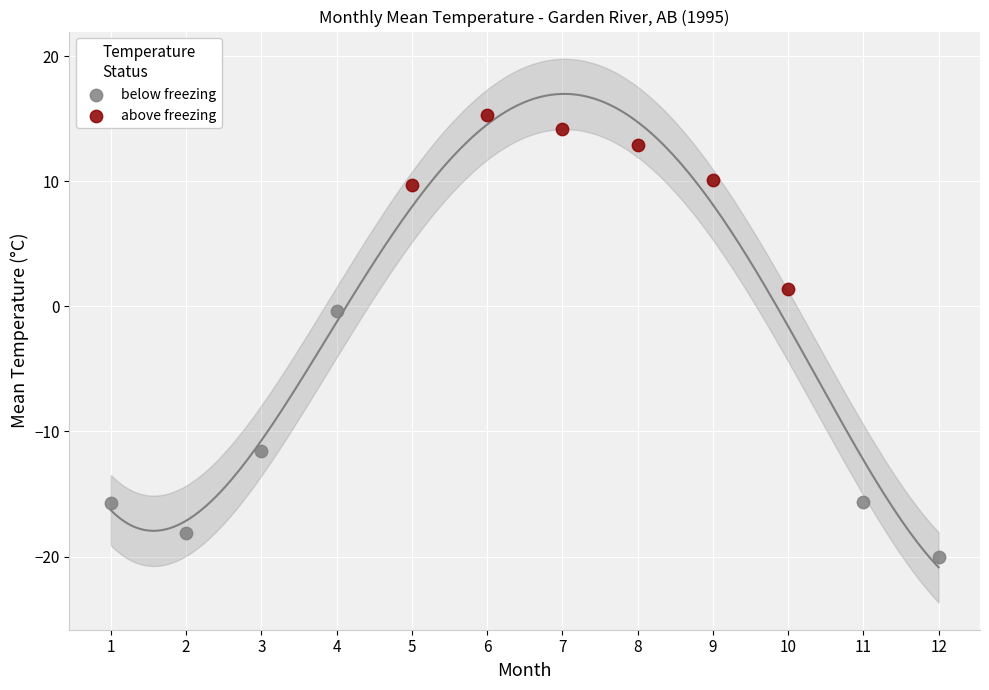

Which series reaches the maximum Y coordinate?

above freezing